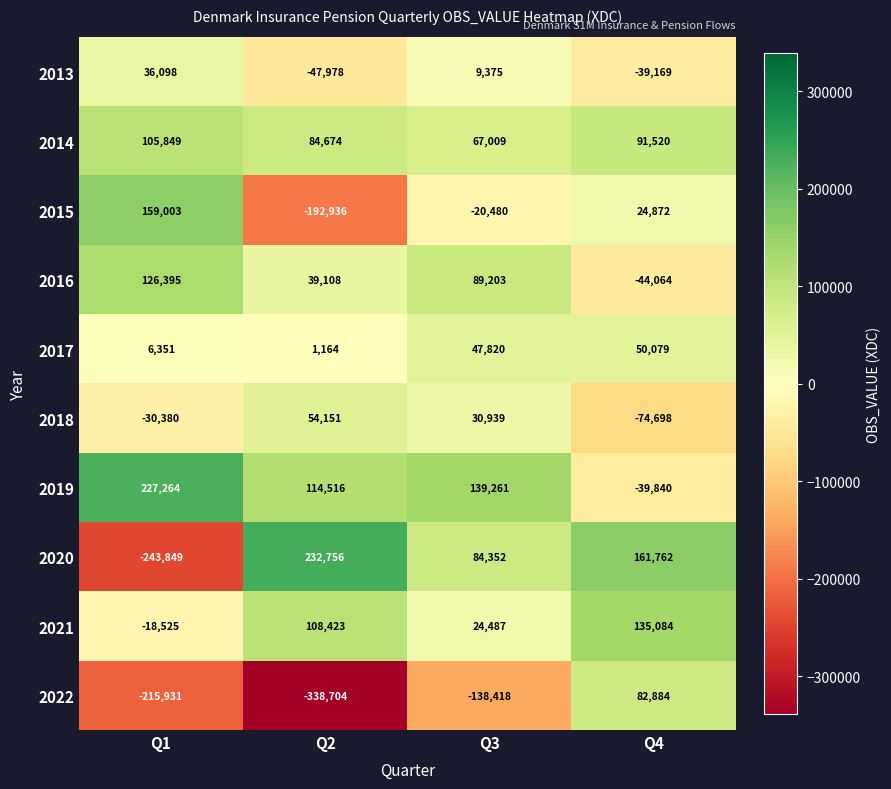

Which label corresponds to the smallest value in the chart?

Q2